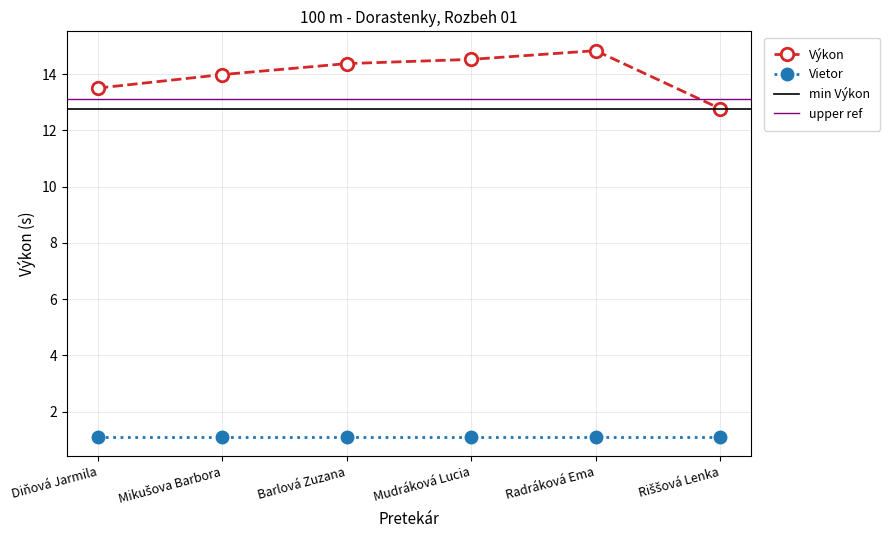

Reading left to right, extract all data points from this chart.

13.5	14.0	14.4	14.5	14.8	12.8